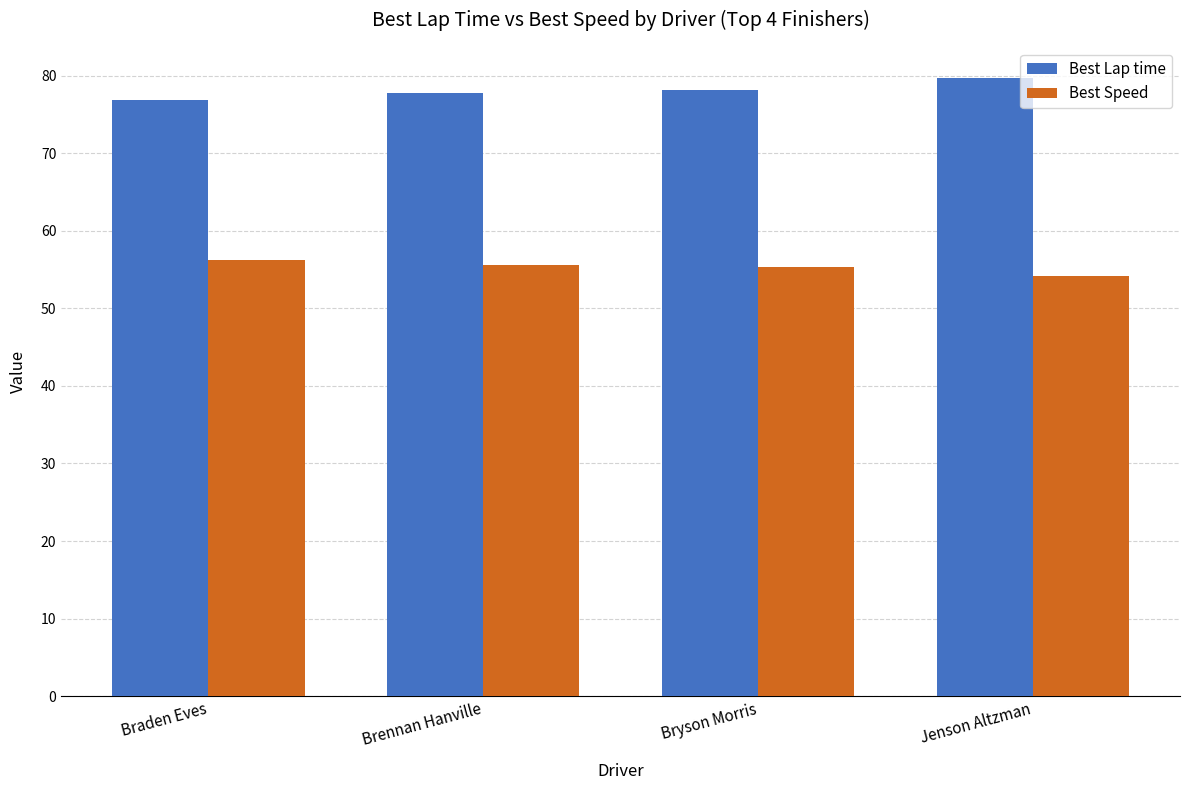

Which category has the lowest value in the Best Speed series?

Jenson Altzman